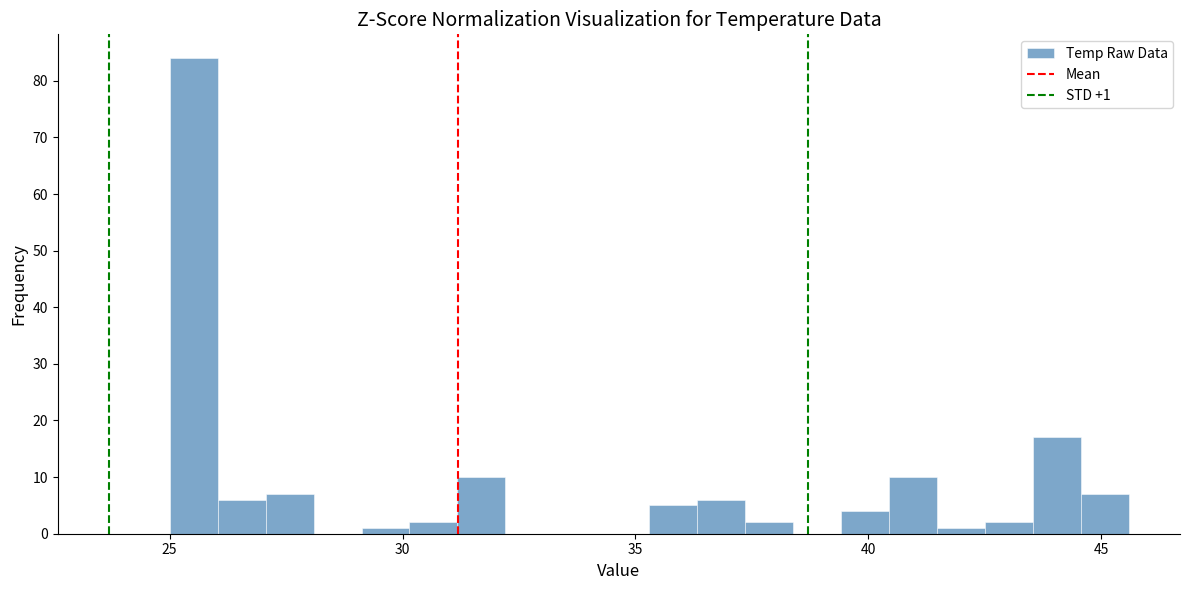

Around what value on the x-axis is the tallest bar? Give the approximate position of its centre, as read against the axis.

25.5